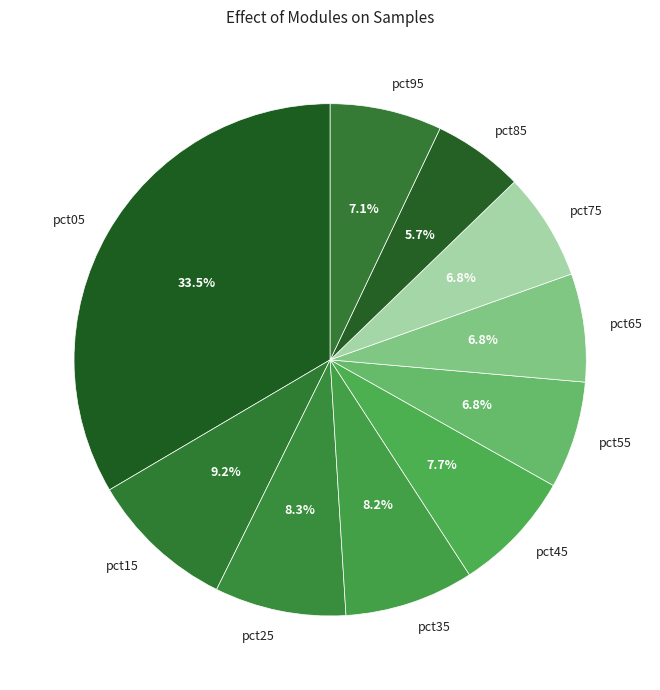

How many segments does this pie chart have?

10